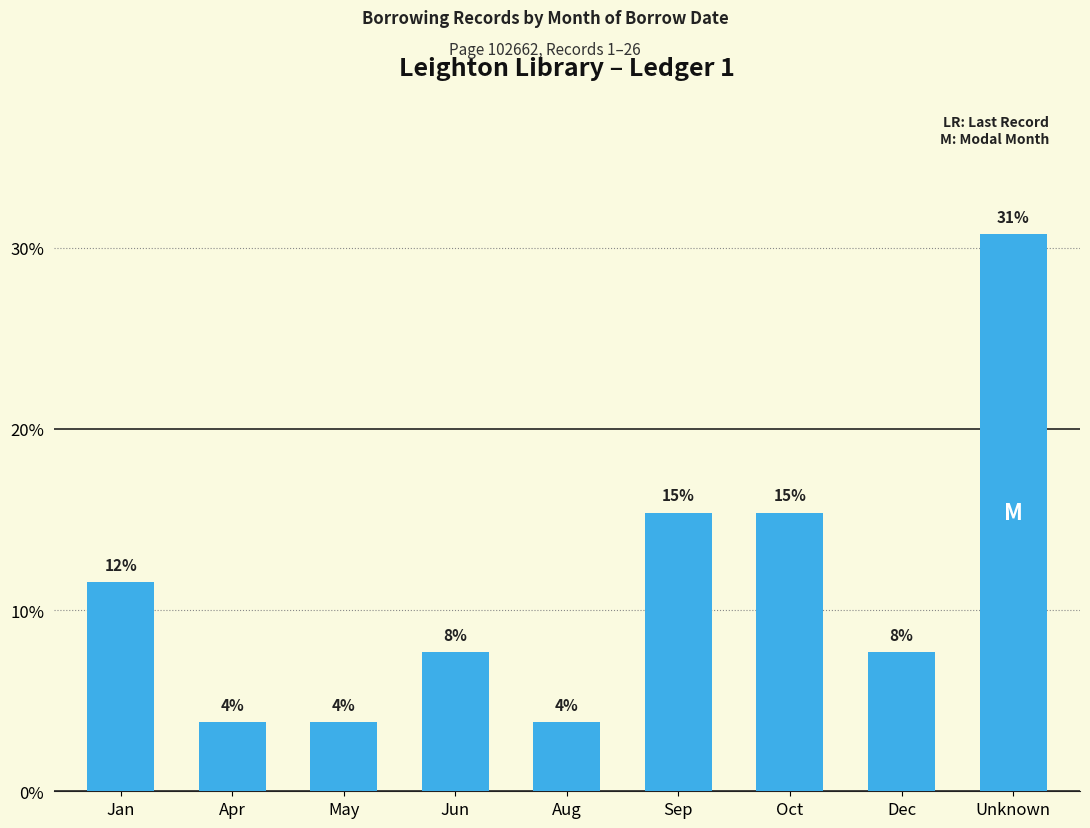

What is the greatest value displayed?

0.3